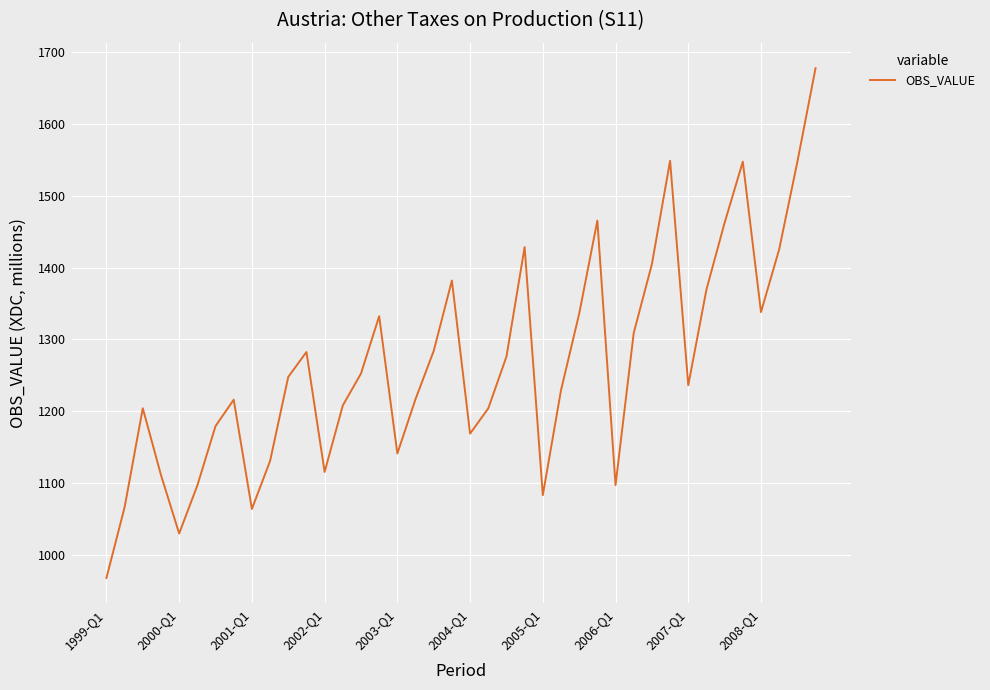

What is the smallest value displayed?

968.1